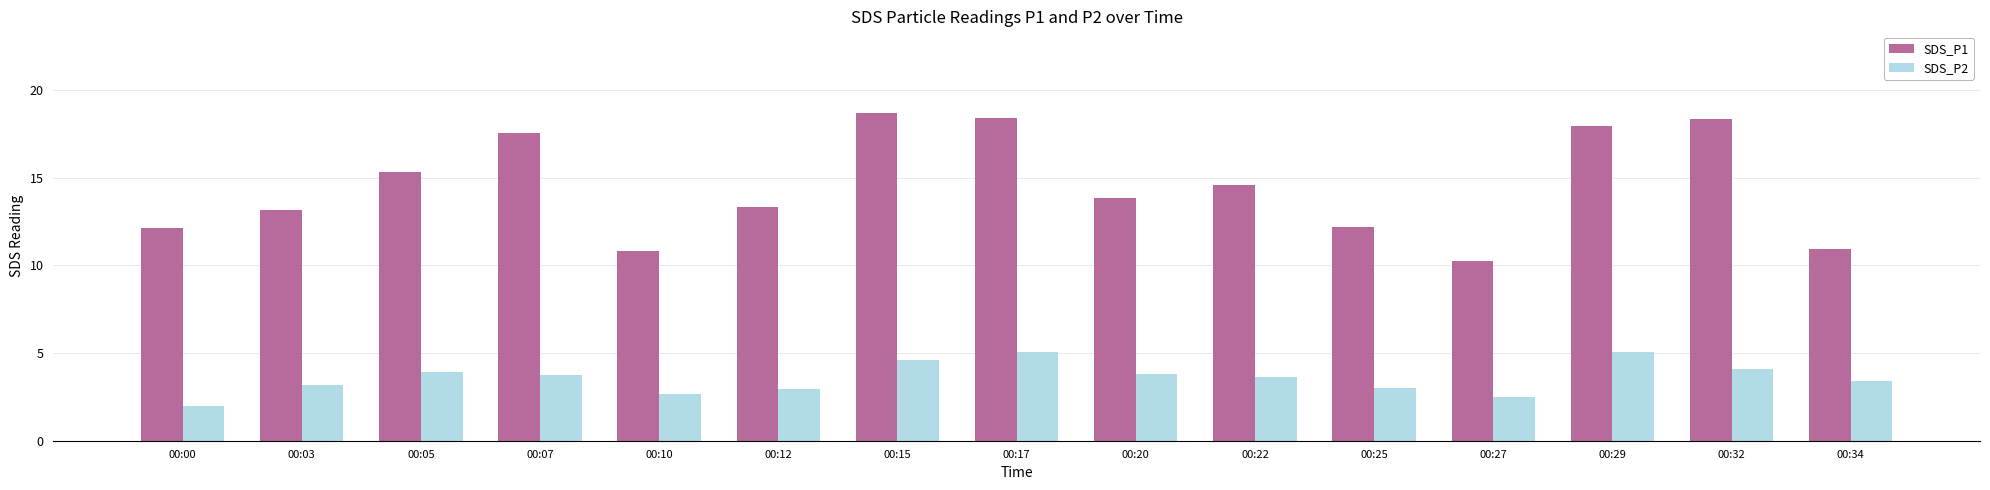

Which series changed the most between 00:15 and 00:32?

SDS_P2